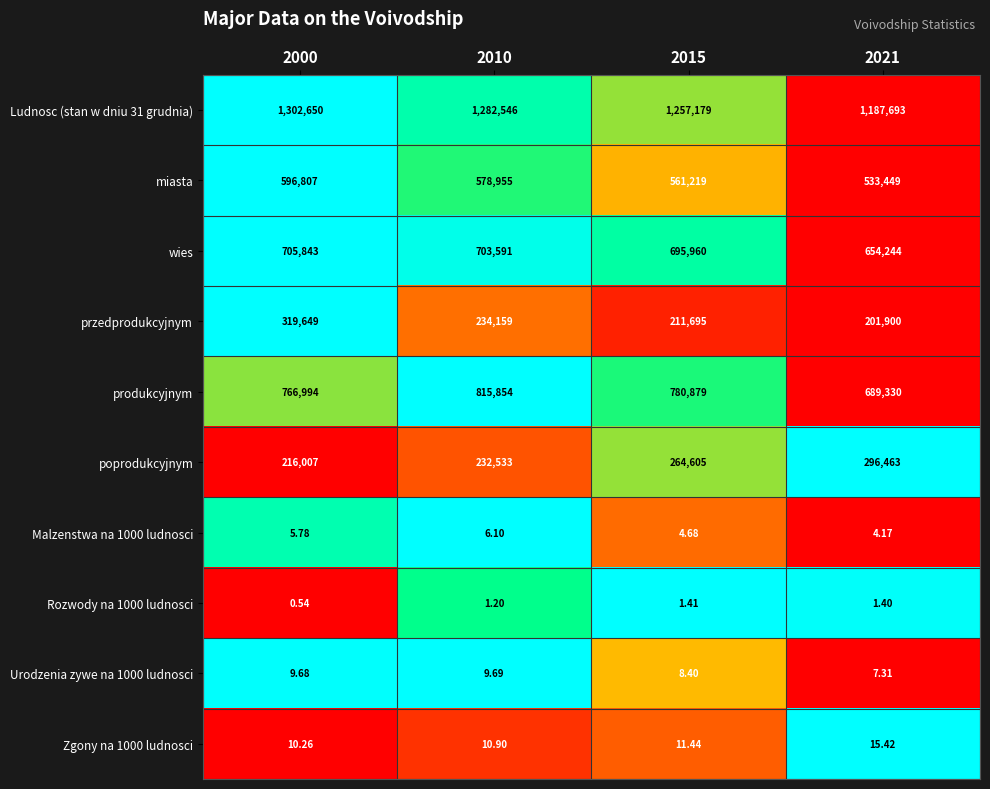

At which category does the chart reach its minimum across all series?

2000